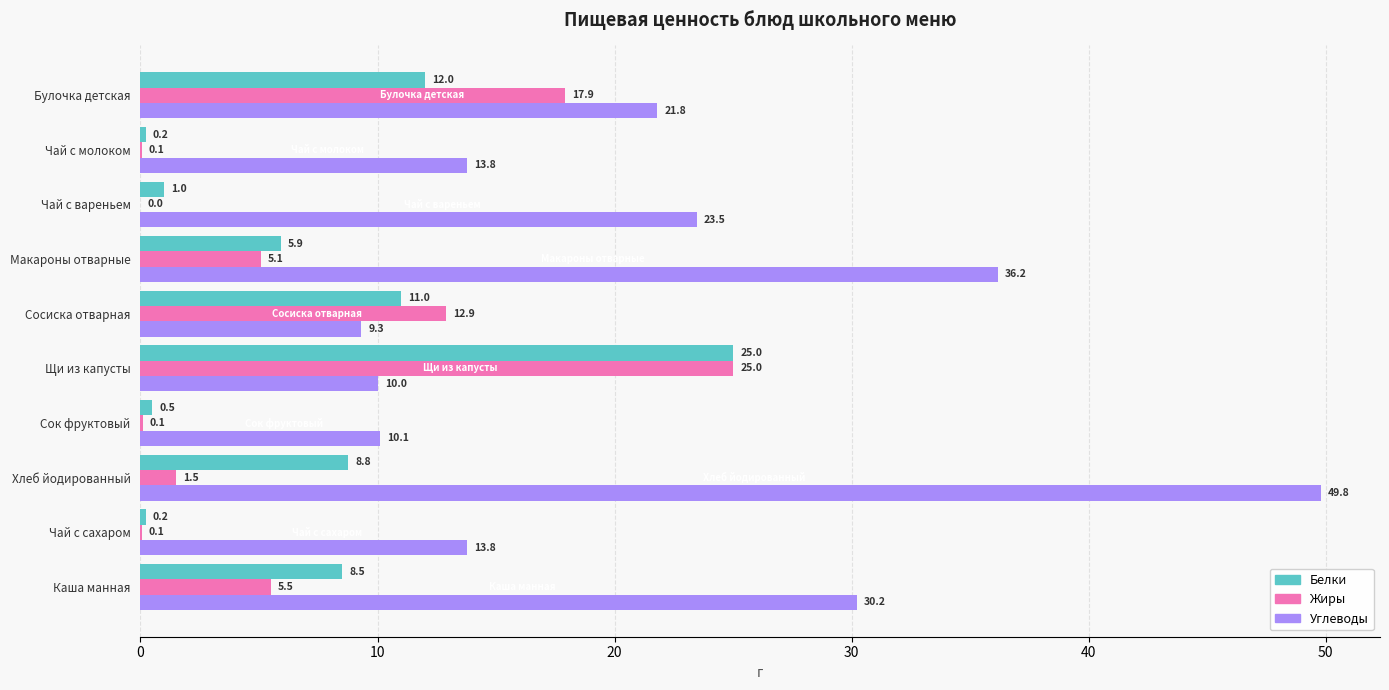

How many data points does each series have?

10